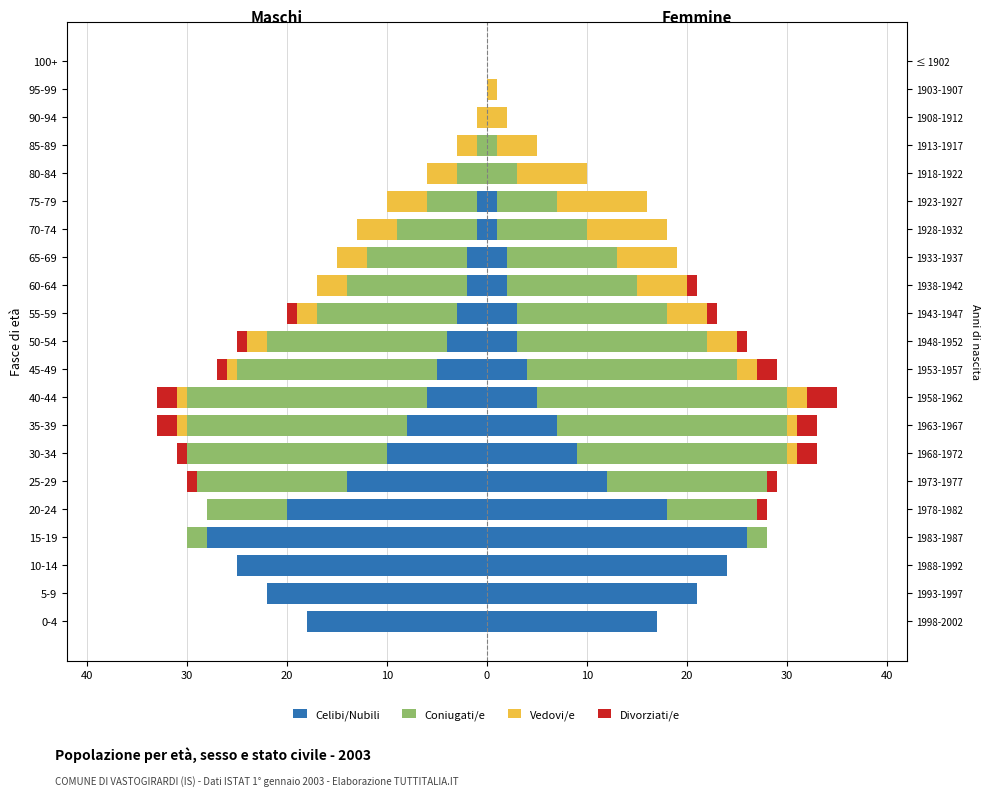

How many bars are there in each group?

4